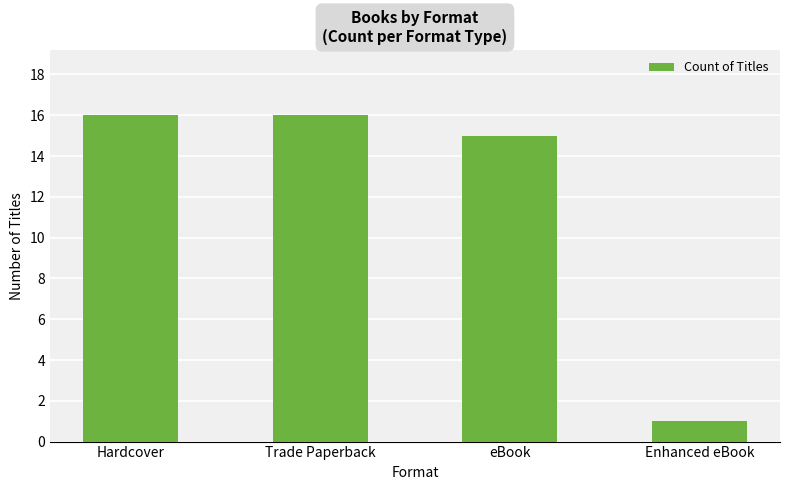

What position from the right is Enhanced eBook?

1